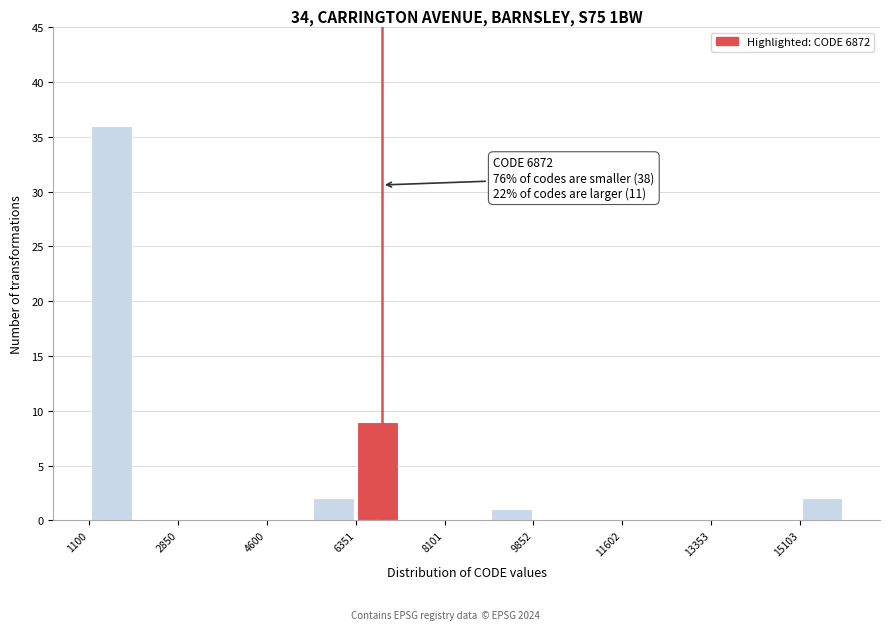

Over which range of the x-axis is the bar tallest?

1200 to 2000